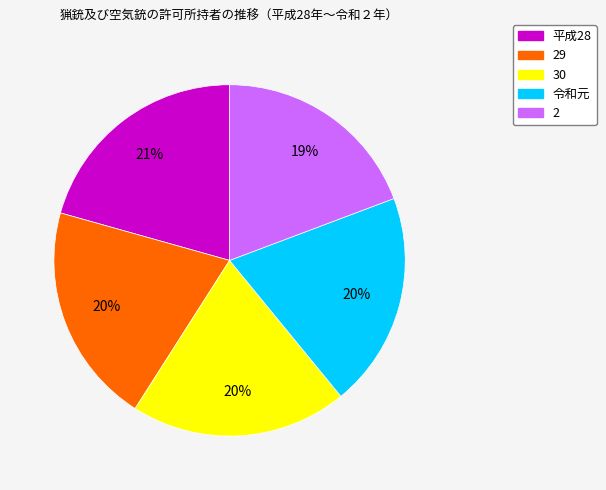

How many slices are in this pie chart?

5